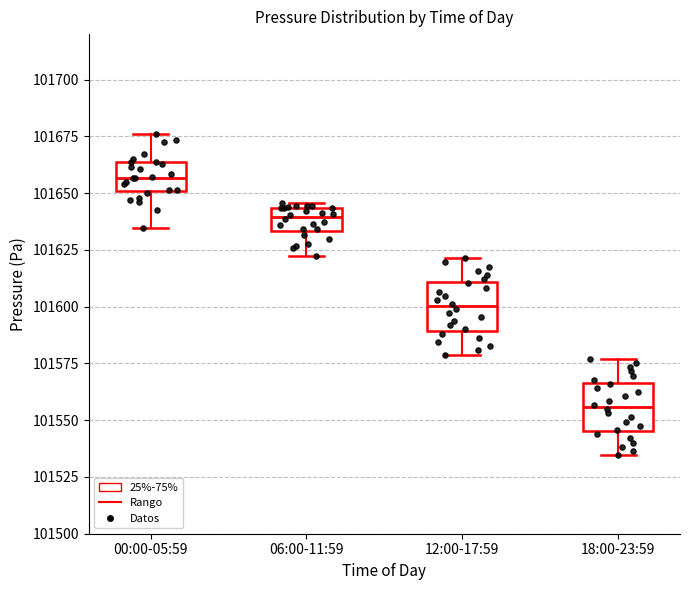

Which box has the highest median line?

00:00-05:59